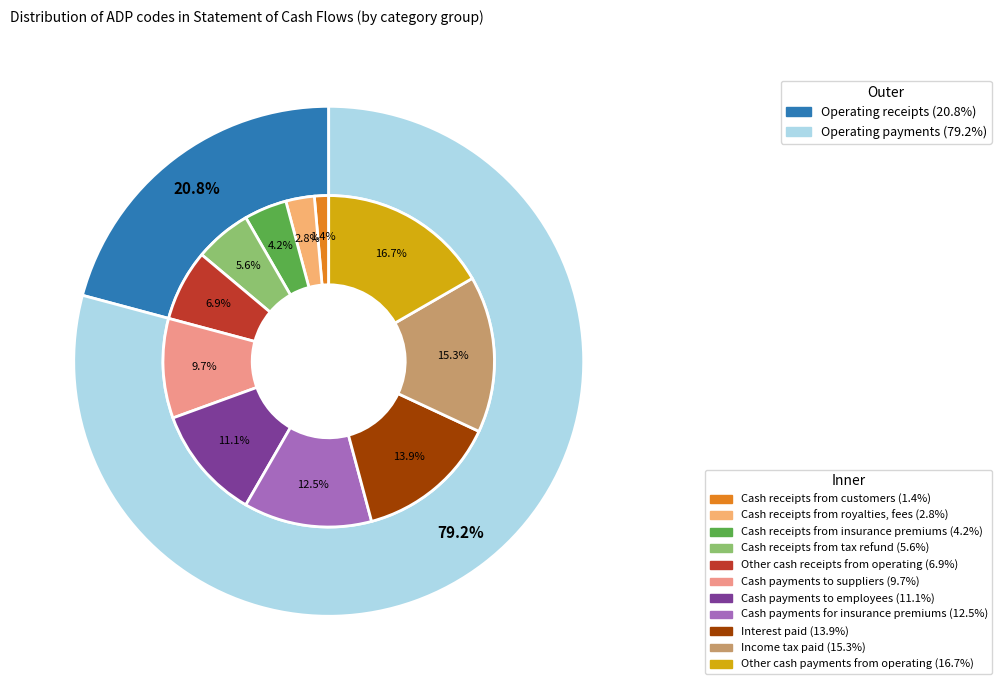

To the nearest percent, what percentage of the pie is Income tax paid?

15%